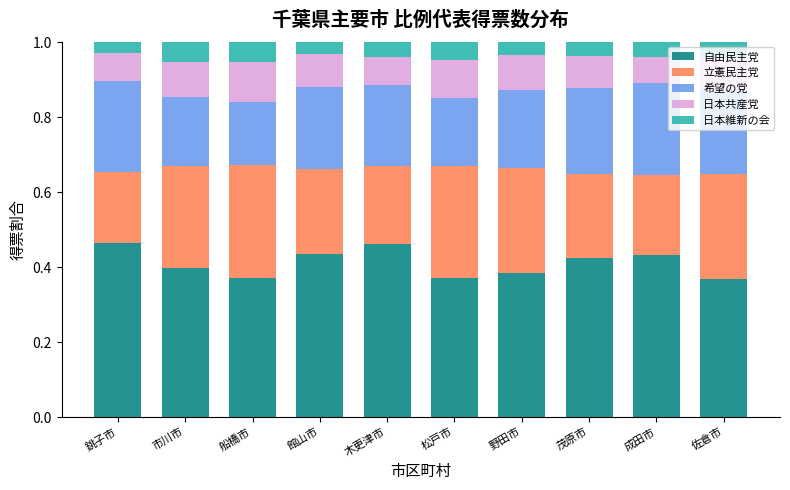

The 自由民主党 series shows 0.1 at 佐倉市. True or false?

False